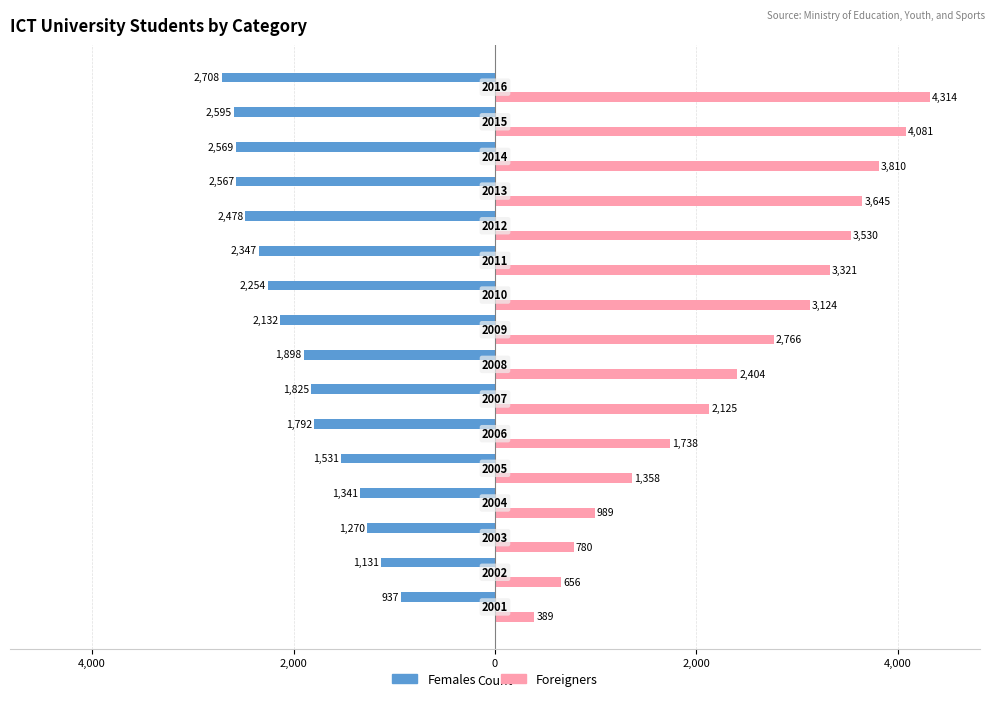

What are all the series names shown in the legend?

Females, Foreigners